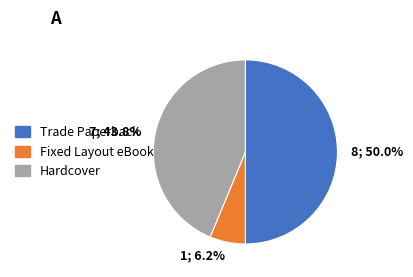

True or false: Trade Paperback accounts for 36% of the total.

False